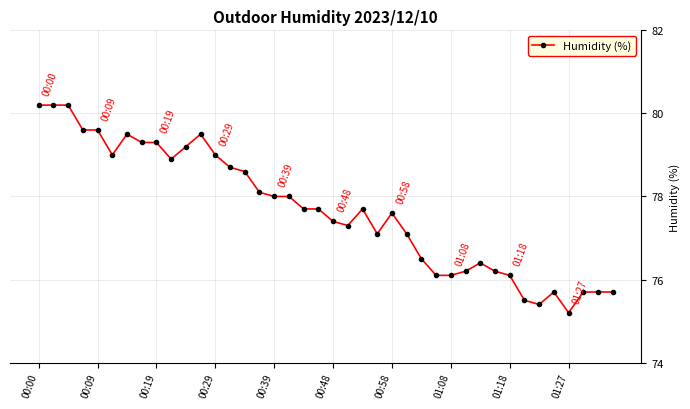

Is this an area chart (filled region under the line)?

No